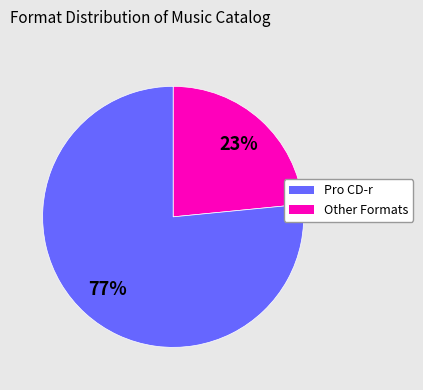

Does any single category account for the majority?

Yes